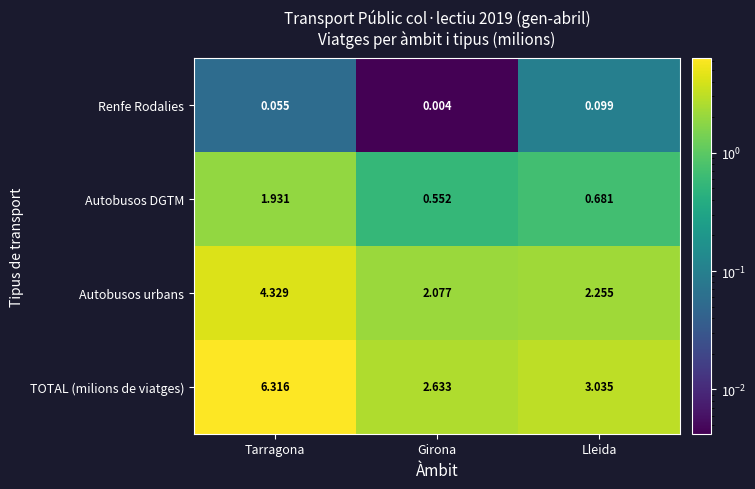

Rank the series by their maximum value, from lowest to highest.

Renfe Rodalies, Autobusos DGTM, Autobusos urbans, TOTAL (milions de viatges)